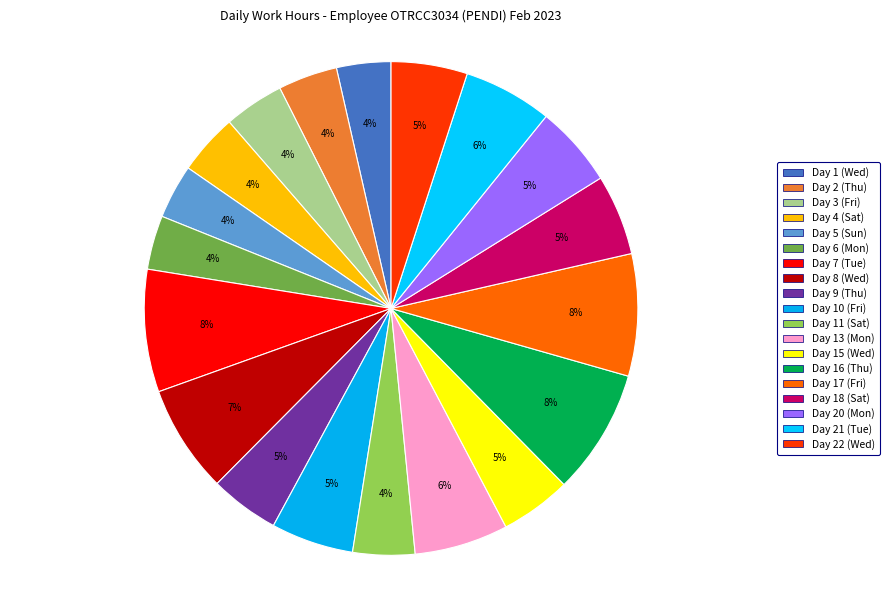

Does Day 18 (Sat) account for over 50% of the chart?

No